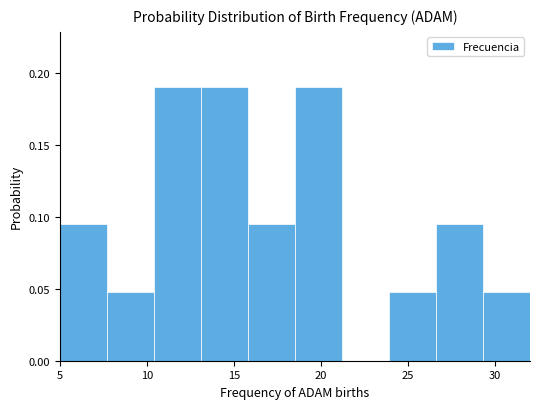

Reading left to right, transcribe this chart: for each bar, give the range it covers on the x-axis and its height. Neither the bar edges nor the heights are printed on the chart, so give them approximately, as read against the axes.

5.0 to 7.7: 0.095
7.7 to 10.4: 0.050
10.4 to 13.1: 0.190
13.1 to 15.8: 0.190
15.8 to 18.5: 0.095
18.5 to 21.2: 0.190
21.2 to 23.9: 0
23.9 to 26.6: 0.050
26.6 to 29.3: 0.095
29.3 to 32.0: 0.050